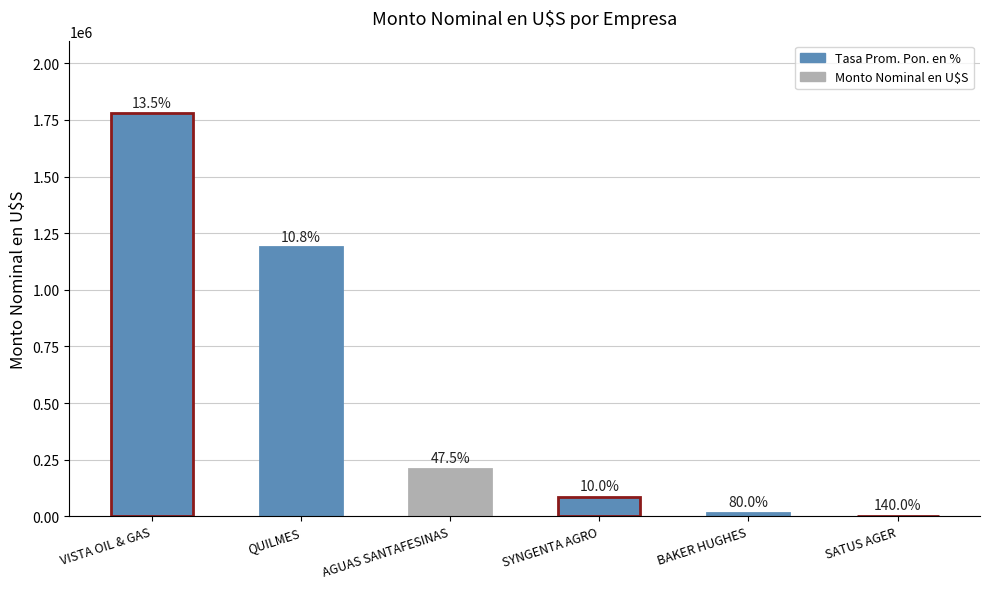

What is the value of the 6th bar from the left?

3188.2